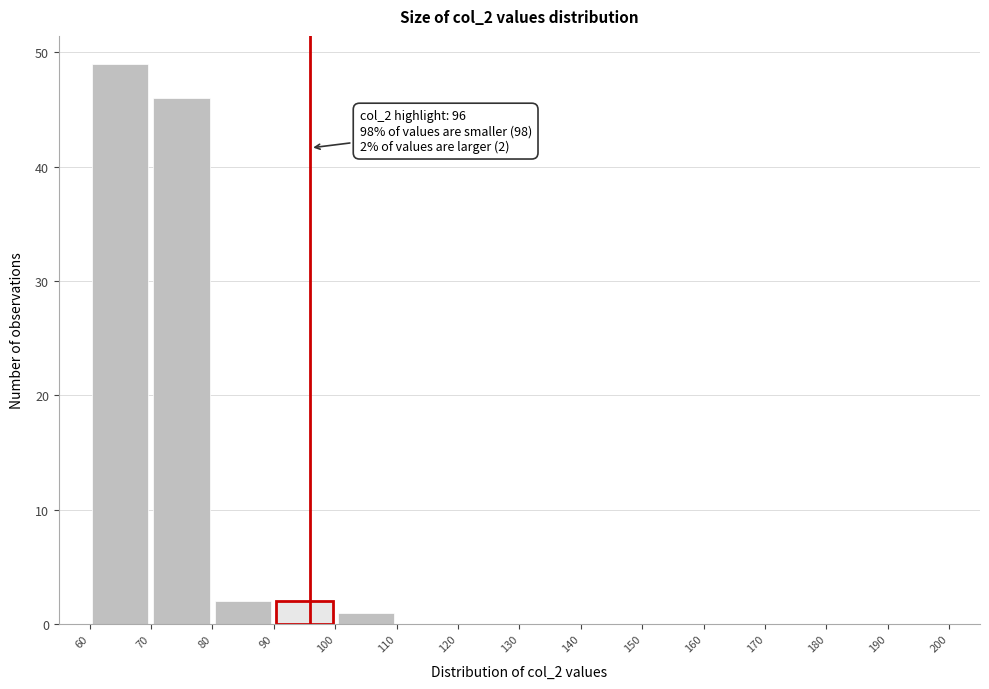

Which range on the x-axis has the tallest bar?

60 to 70